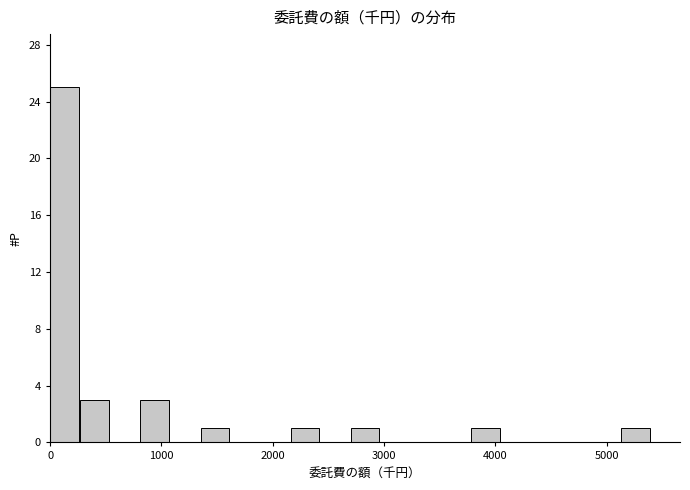

Read against the x-axis, roughly where is the centre of the tallest bar?

100